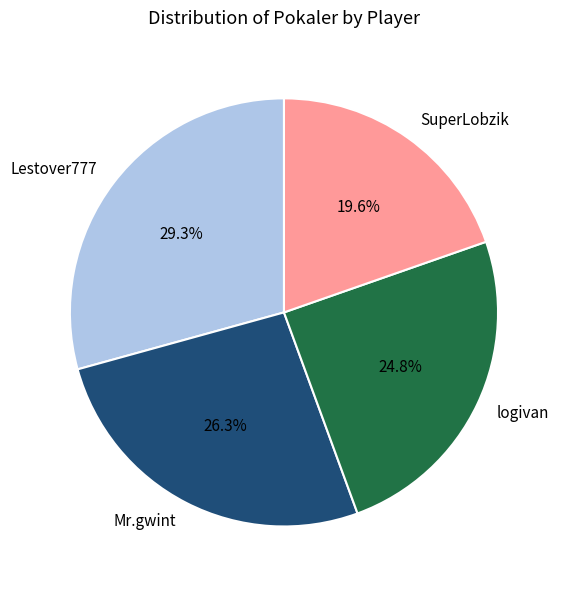

Count the number of slices in the pie.

4